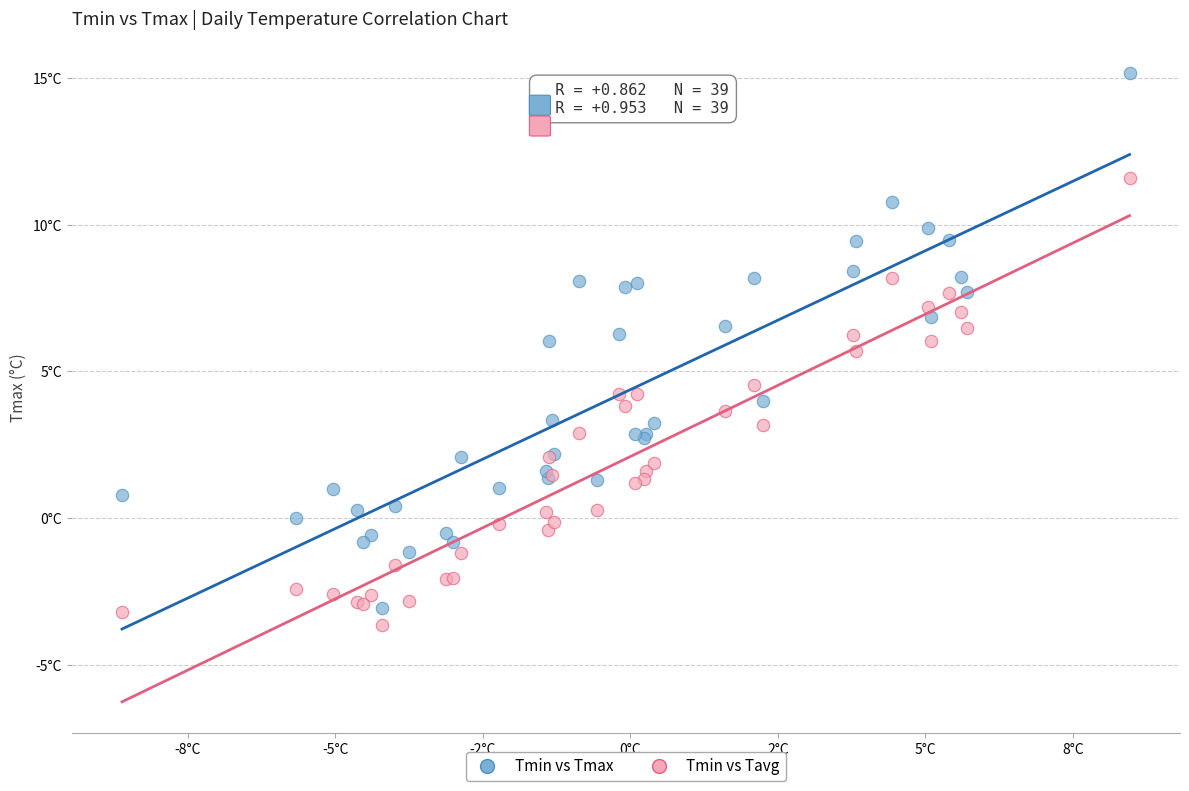

Which series contains the lowest Y value?

Tmin vs Tavg